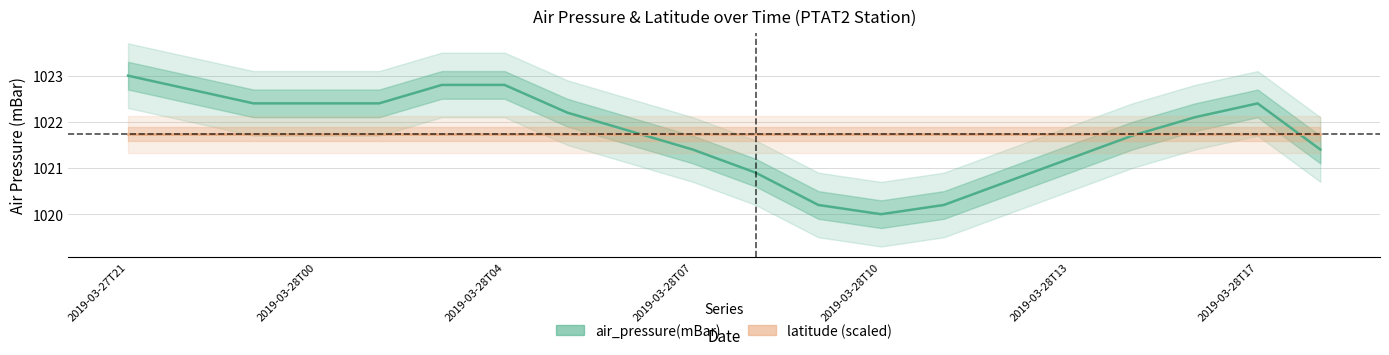

What are all the series names shown in the legend?

air_pressure(mBar), latitude (scaled)